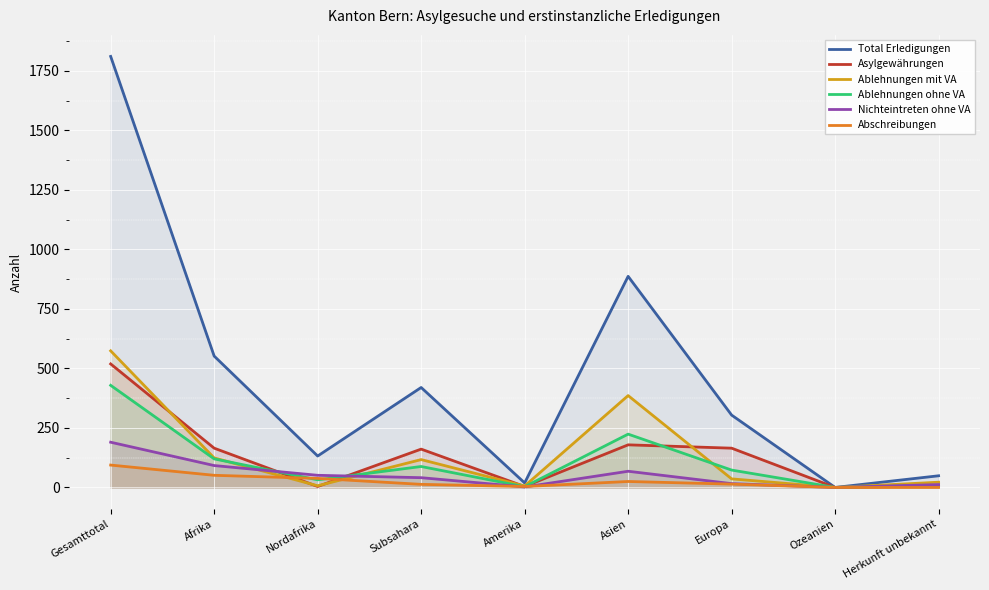

At which category does Abschreibungen reach its first local peak?

Asien